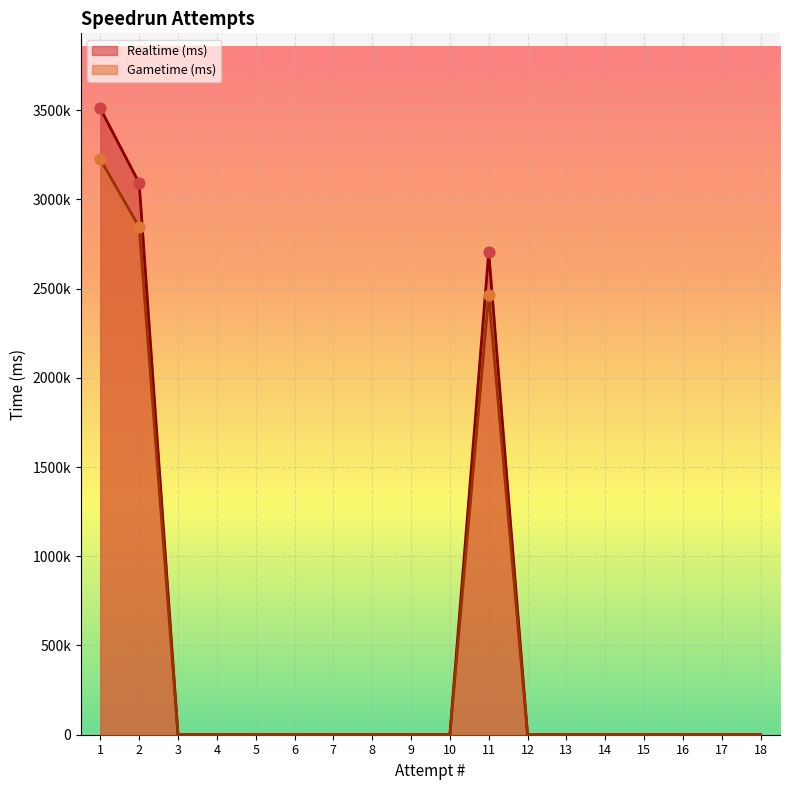

What are all the series names shown in the legend?

Realtime (ms), Gametime (ms)